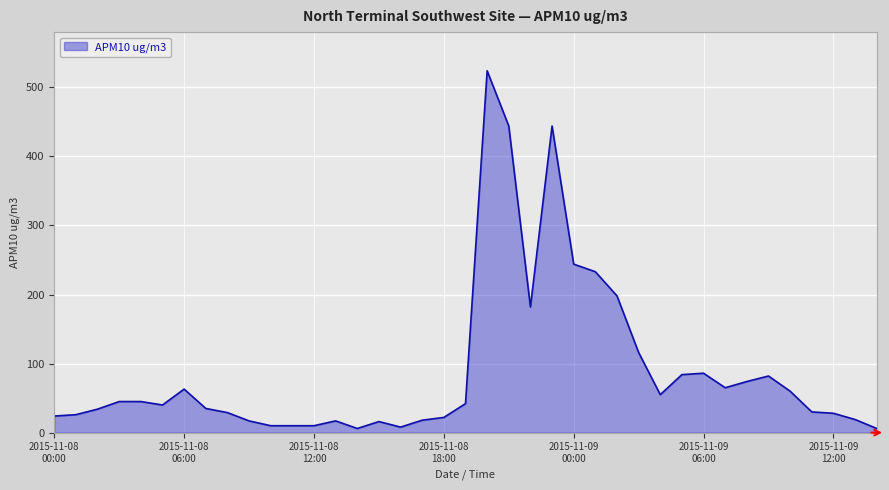

What is the maximum value shown in the chart?

524